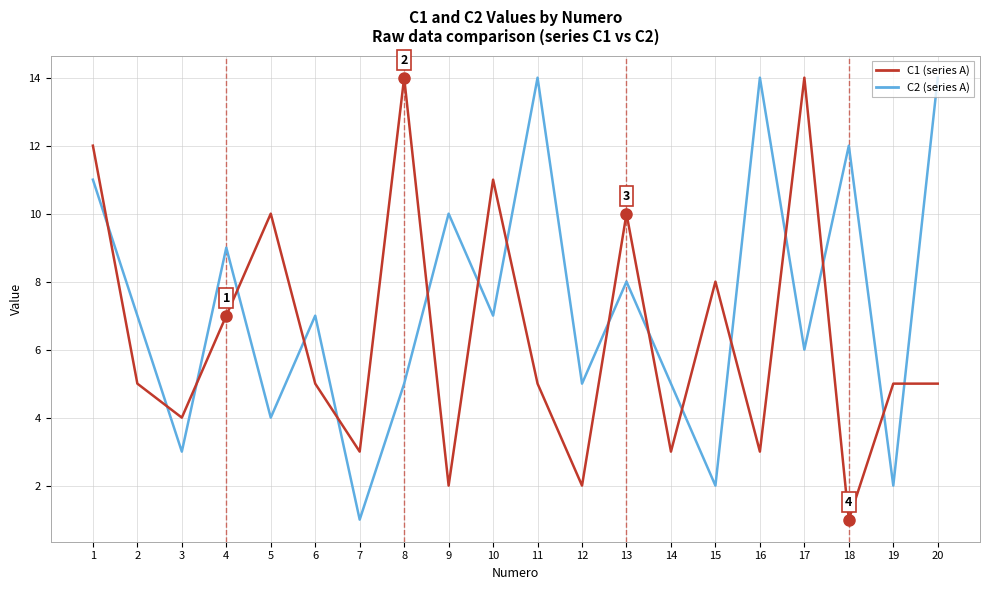

What is the total value across all series at 15?

10